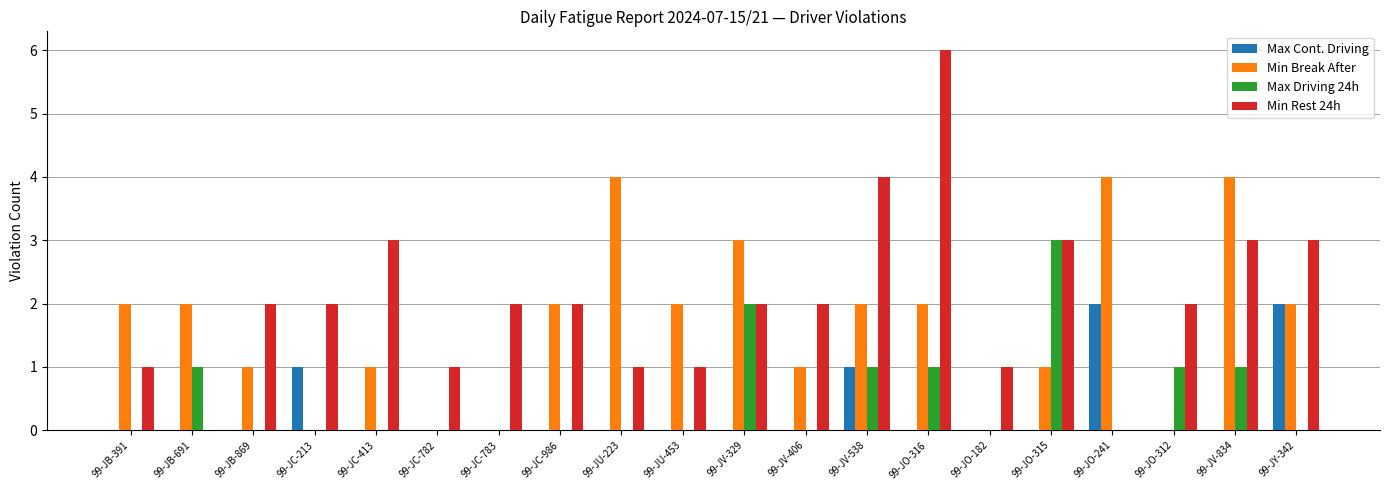

What is the greatest value displayed?

6